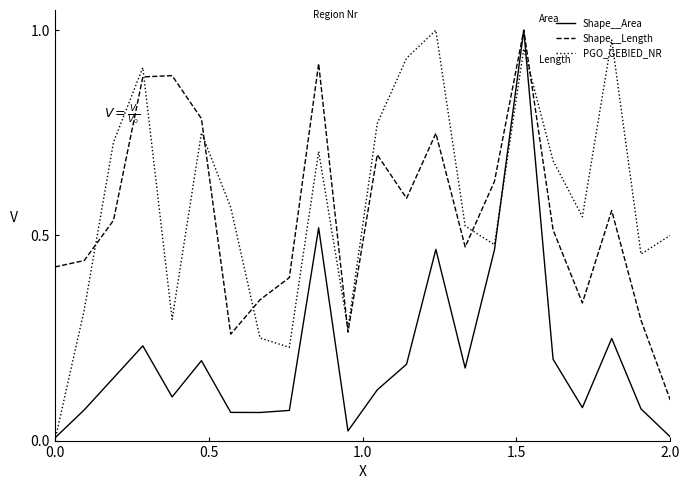

Which series has the largest total across all categories?

PGO_GEBIED_NR